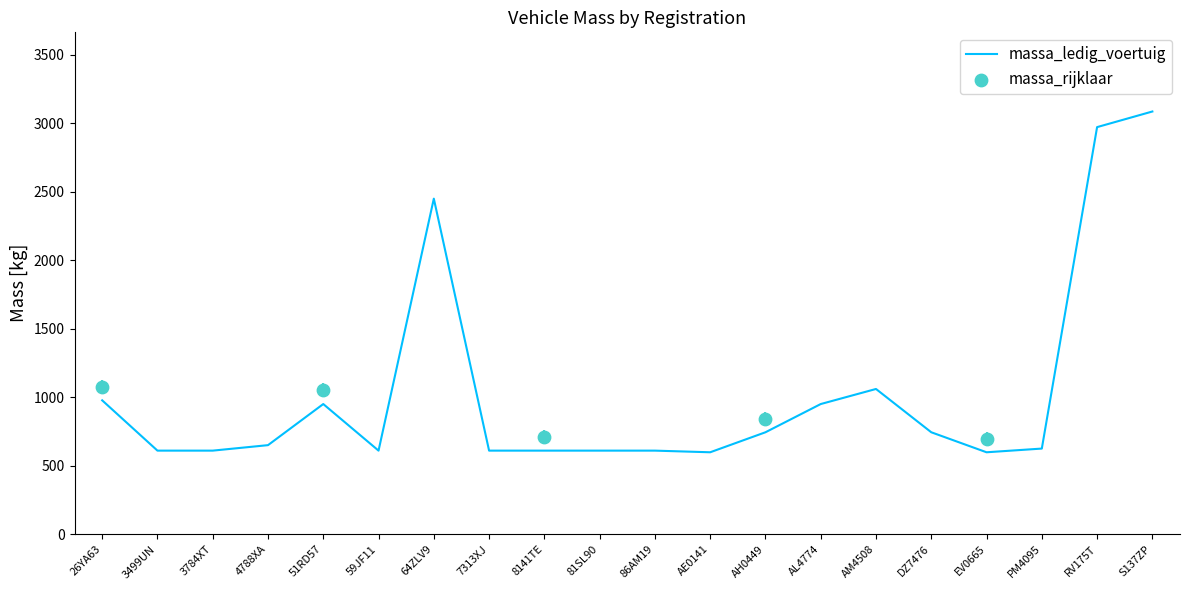

What is the change in value from 86AM19 to EV0665?

-12